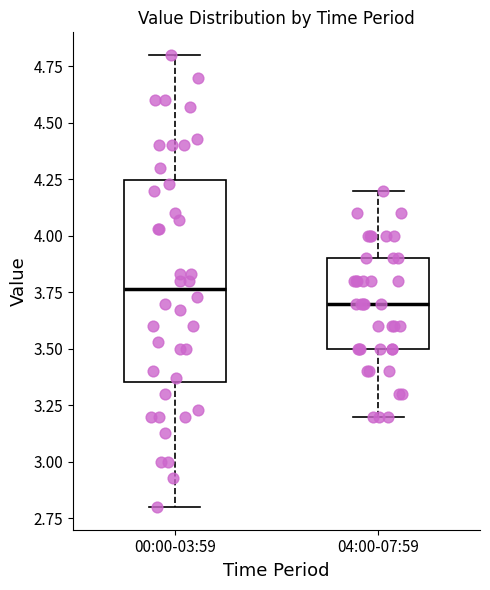

Comparing the boxes themselves (not the whiskers), which one is the tallest?

00:00-03:59